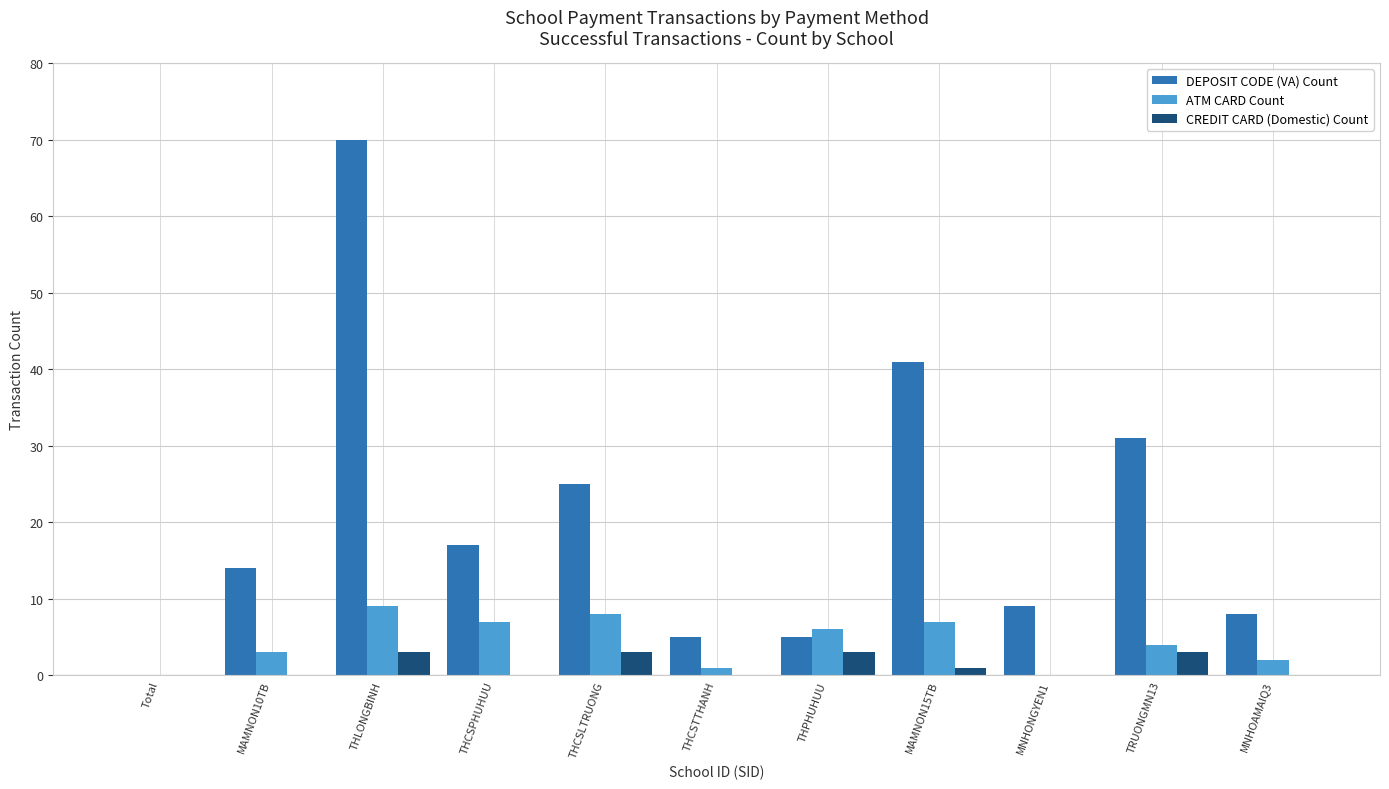

True or false: DEPOSIT CODE (VA) Count has a value of 41 at MAMNON15TB.

True